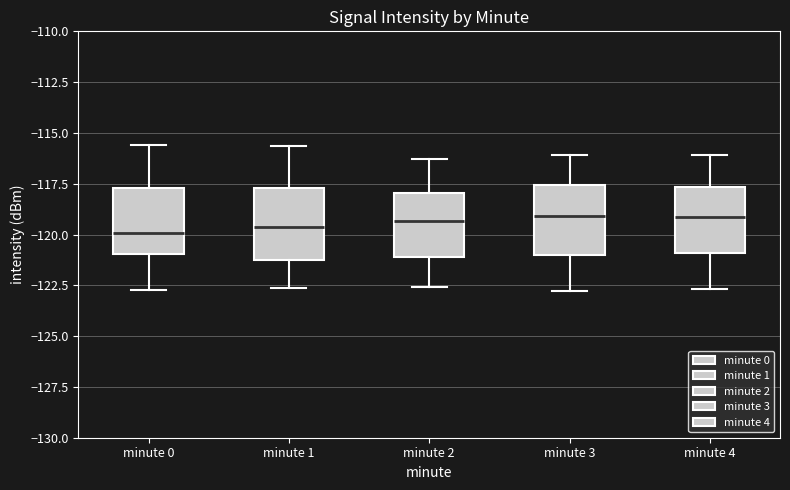

Reading left to right, transcribe this box plot: for each box, give where its median line is, the range the box spans, and where its two whiskers end, as read against the y-axis. The values are not printed on the chart, so give them approximately, as read against the axis.

minute 0: median -120.0, box -121.0 to -117.5, whiskers -122.5 to -115.5
minute 1: median -119.5, box -121.0 to -117.5, whiskers -122.5 to -115.5
minute 2: median -119.5, box -121.0 to -118.0, whiskers -122.5 to -116.5
minute 3: median -119.0, box -121.0 to -117.5, whiskers -123.0 to -116.0
minute 4: median -119.0, box -121.0 to -117.5, whiskers -122.5 to -116.0